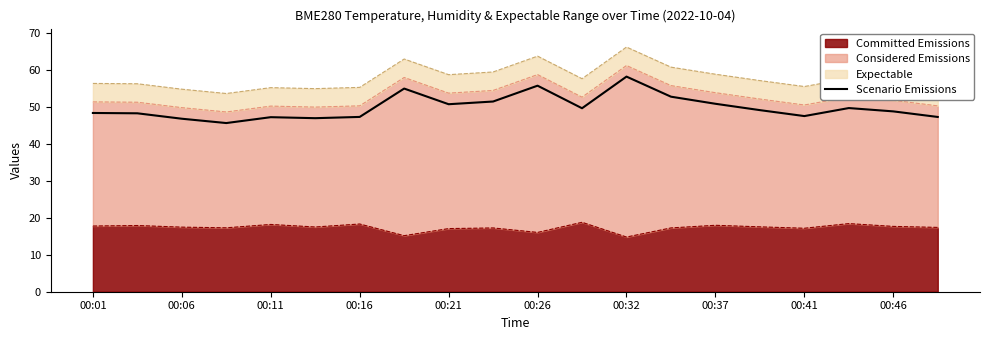

True or false: the data shows 71.1 at 00:46.

False